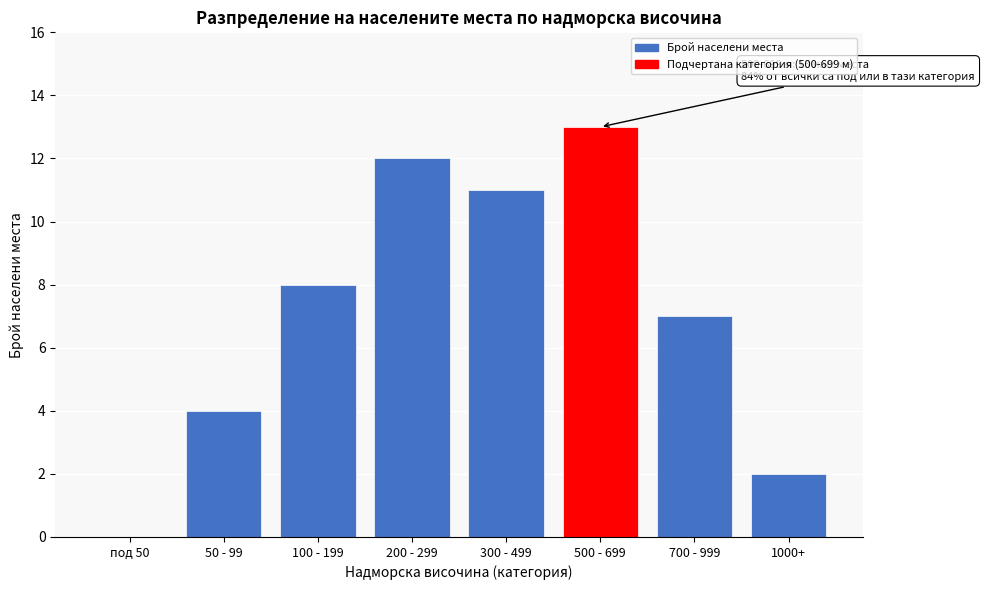

Reading left to right, transcribe all the data shown in this chart.

под 50=0	50 - 99=4	100 - 199=8	200 - 299=12	300 - 499=11	500 - 699=13	700 - 999=7	1000+=2